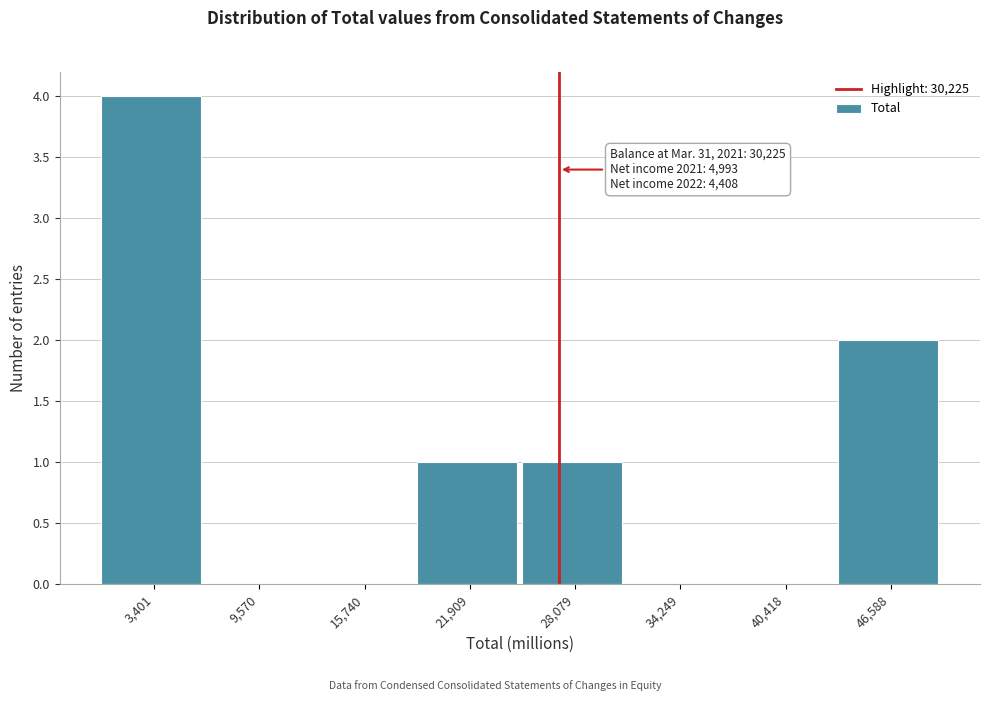

At which category does the chart reach its peak across all series?

3,401